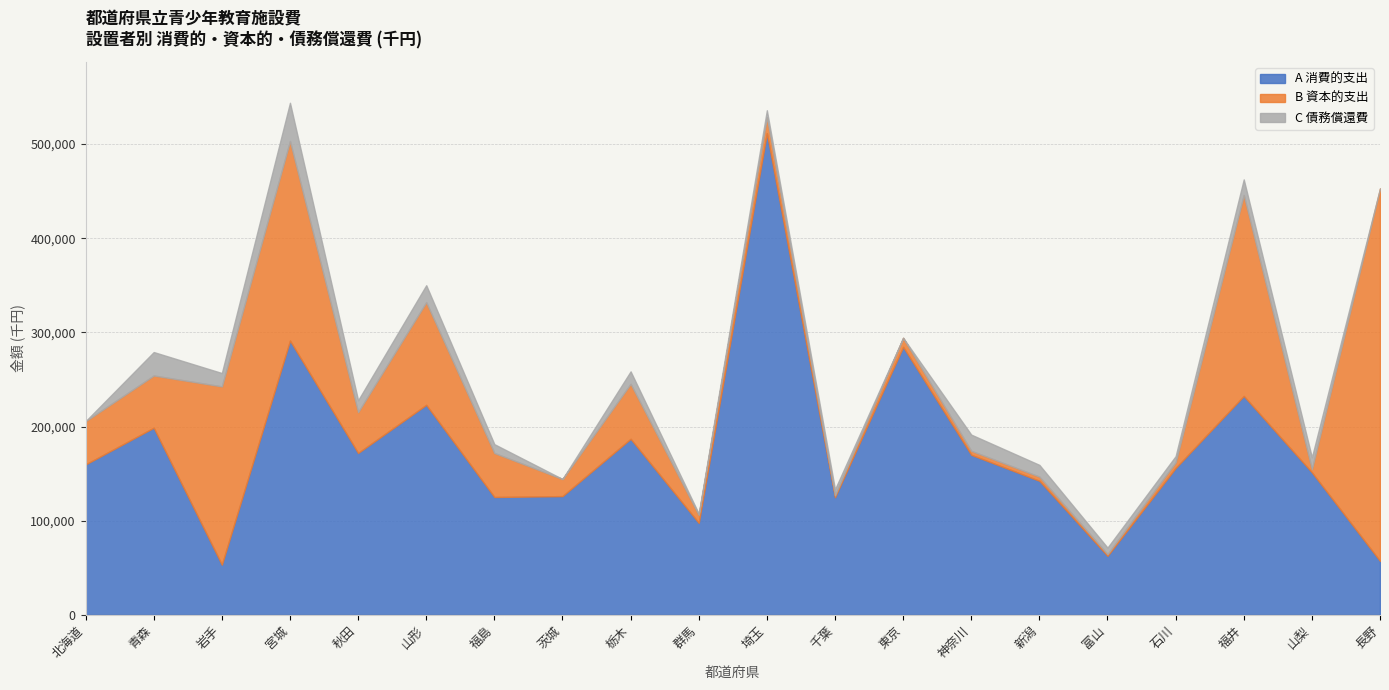

Reading left to right, extract all data points from this chart.

A 消費的支出: 北海道=159910	青森=198861	岩手=53455	宮城=291397	秋田=172094	山形=223160	福島=125310	茨城=126256	栃木=187086	群馬=97830	埼玉=511635	千葉=125078	東京=284719	神奈川=170122	新潟=142504	富山=62830	石川=156097	福井=232596	山梨=151484	長野=57432
B 資本的支出: 北海道=45941	青森=55459	岩手=189302	宮城=211926	秋田=43380	山形=109013	福島=46740	茨城=18181	栃木=58396	群馬=8517	埼玉=17026	千葉=2053	東京=9607	神奈川=4260	新潟=4426	富山=1886	石川=6062	福井=213358	山梨=3393	長野=395530
C 債務償還費: 北海道=0	青森=24901	岩手=14190	宮城=40565	秋田=12529	山形=18015	福島=9357	茨城=0	栃木=13223	群馬=1331	埼玉=7283	千葉=6304	東京=0	神奈川=17160	新潟=12490	富山=6896	石川=6525	福井=16588	山梨=12565	長野=0